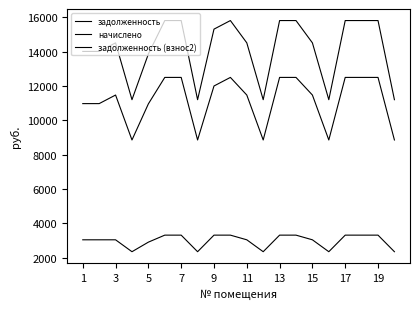

Is this an area chart (filled region under the line)?

No